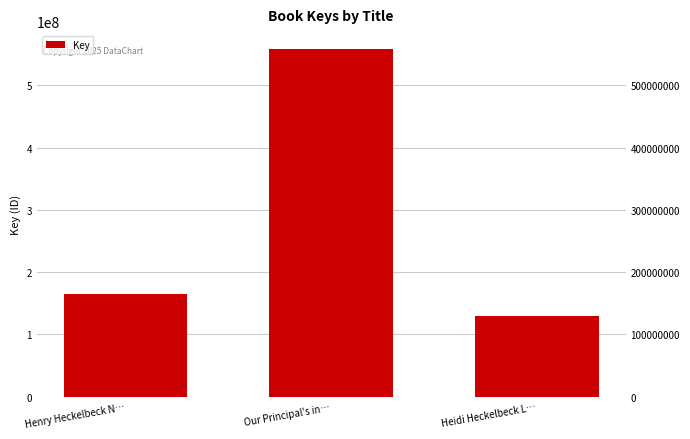

At which label is the value closest to 344684226?

Henry Heckelbeck N…